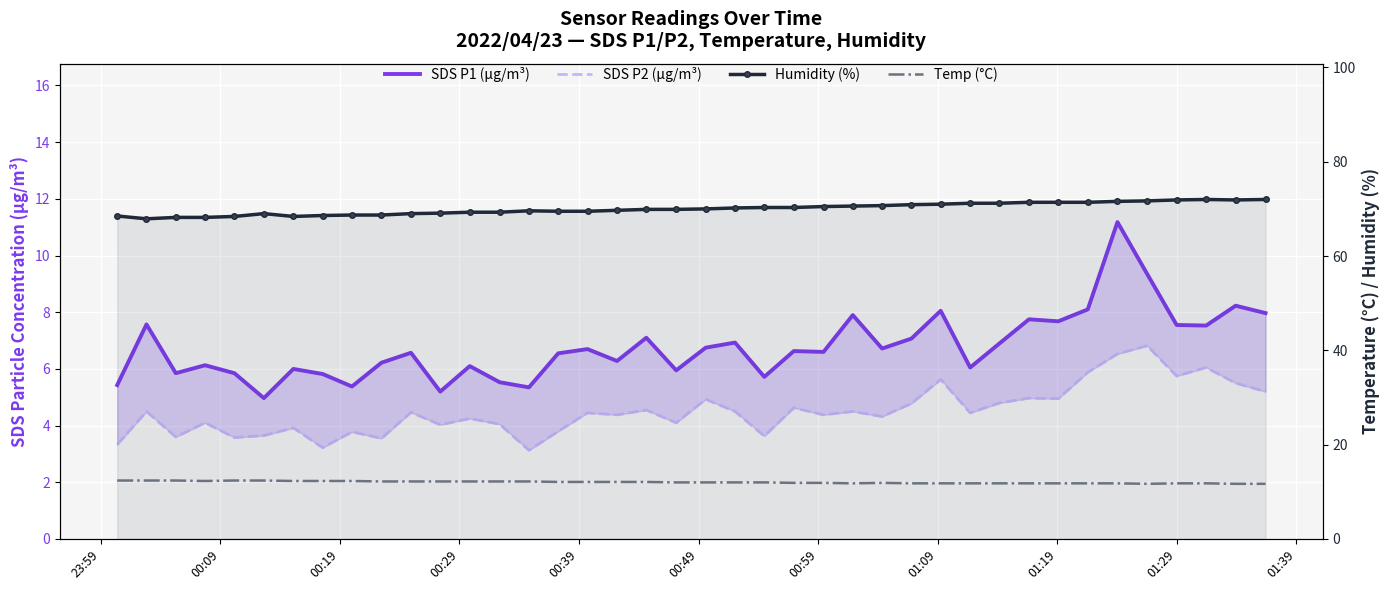

How many values in the Humidity (%) series are below 70?

20